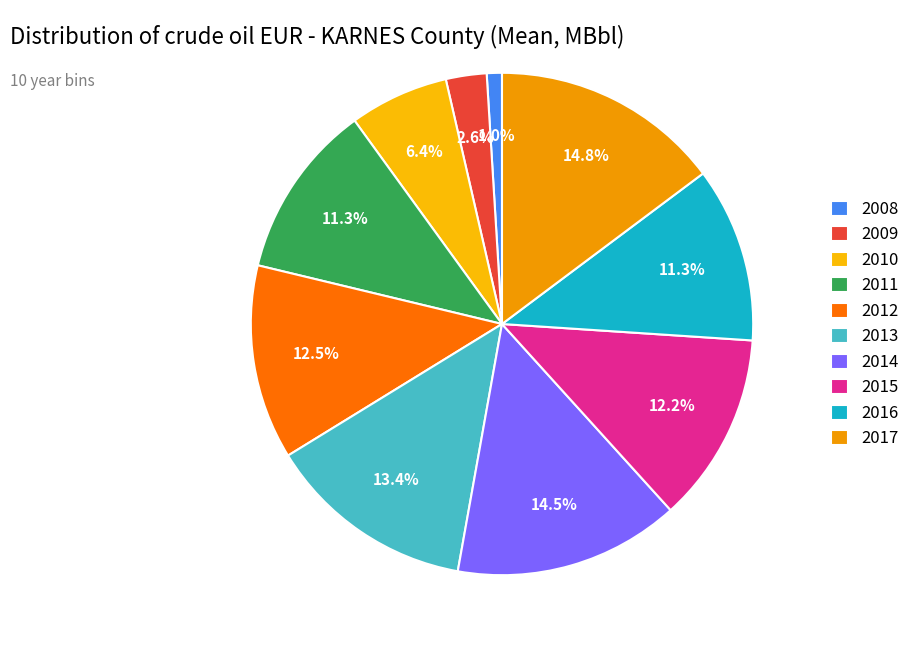

What is the largest slice in the pie chart?

2017